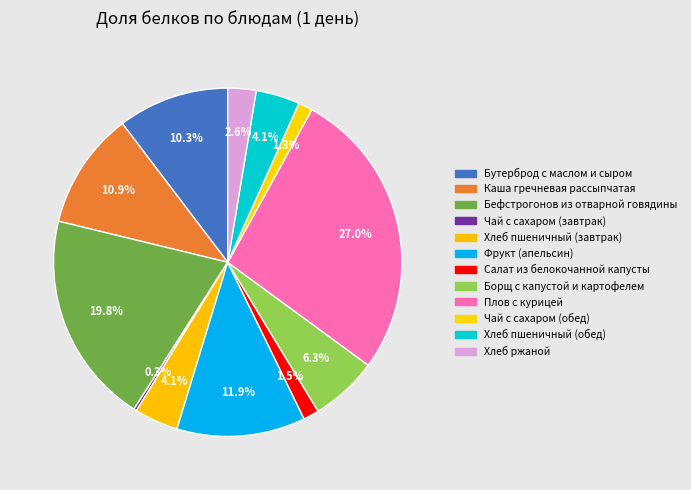

Between Чай с сахаром (обед) and Чай с сахаром (завтрак), which is larger?

Чай с сахаром (обед)